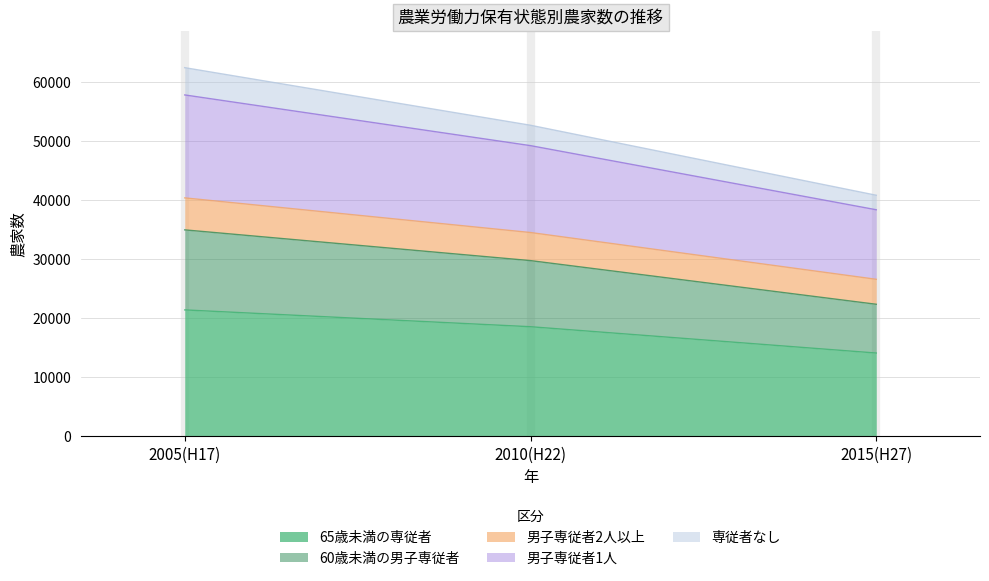

Rank the categories by 60歳未満の男子専従者 value from highest to lowest.

2005(H17), 2010(H22), 2015(H27)